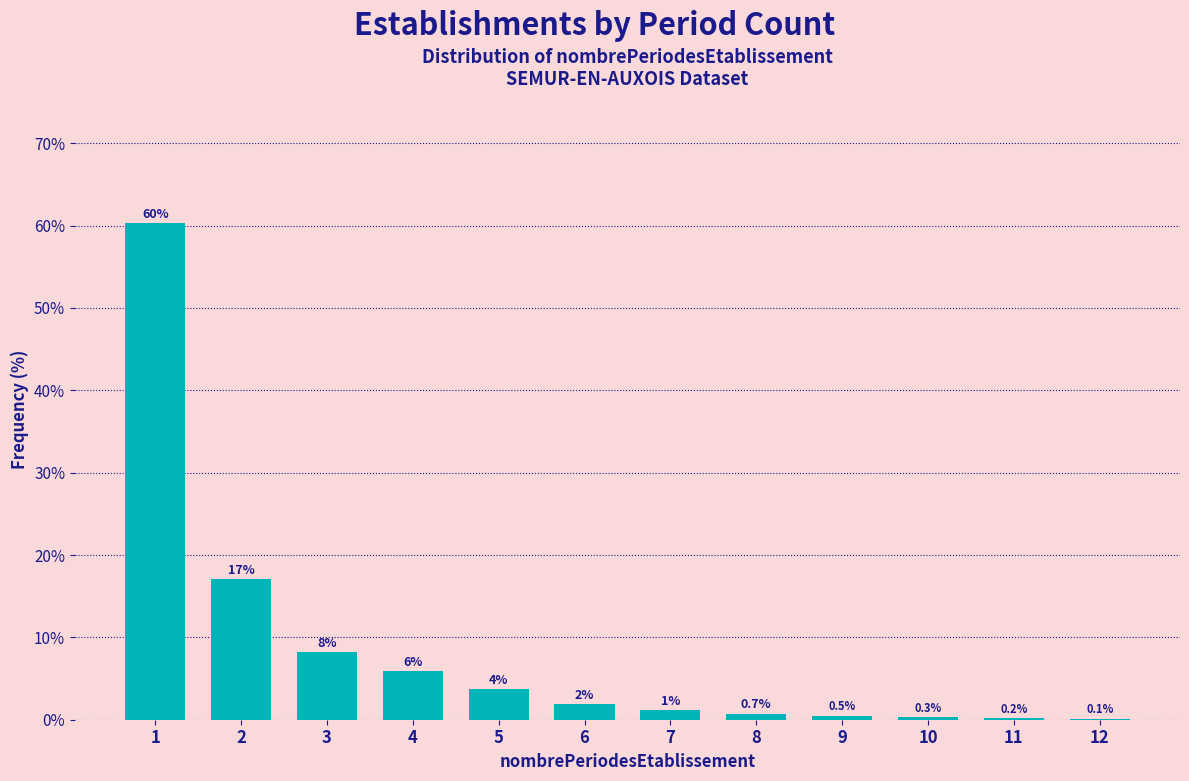

What is the change in value from 7 to 12?

-1.0